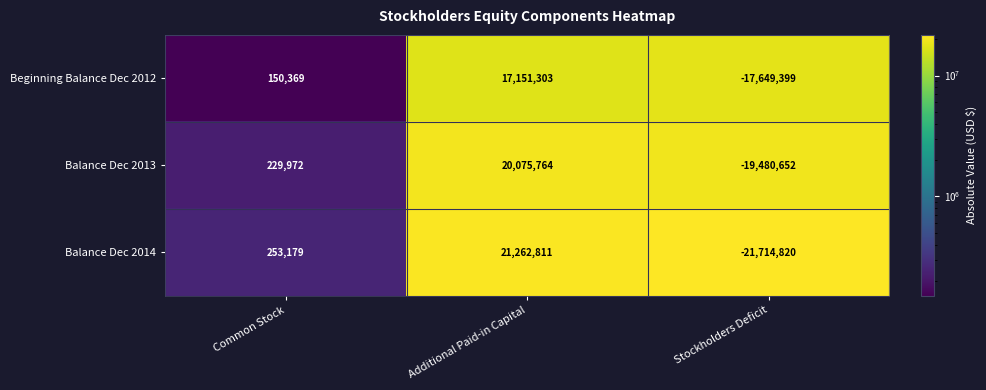

At how many categories does at least one series exceed 8327581?

1